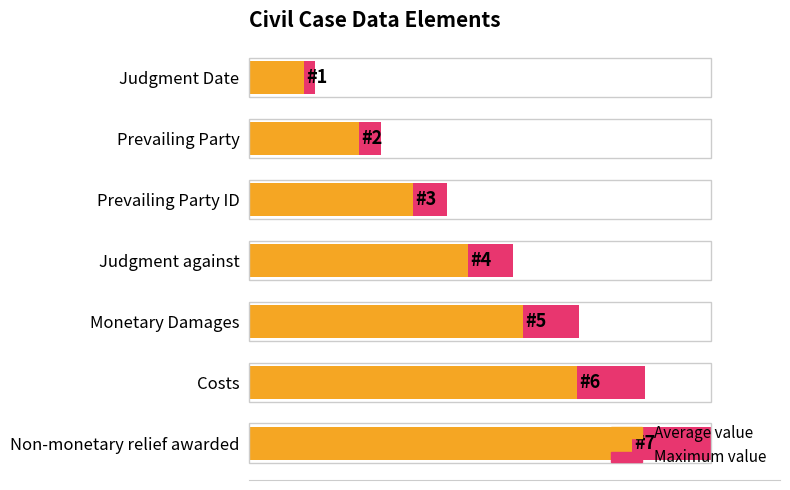

Which series has the widest spread of values?

Maximum value